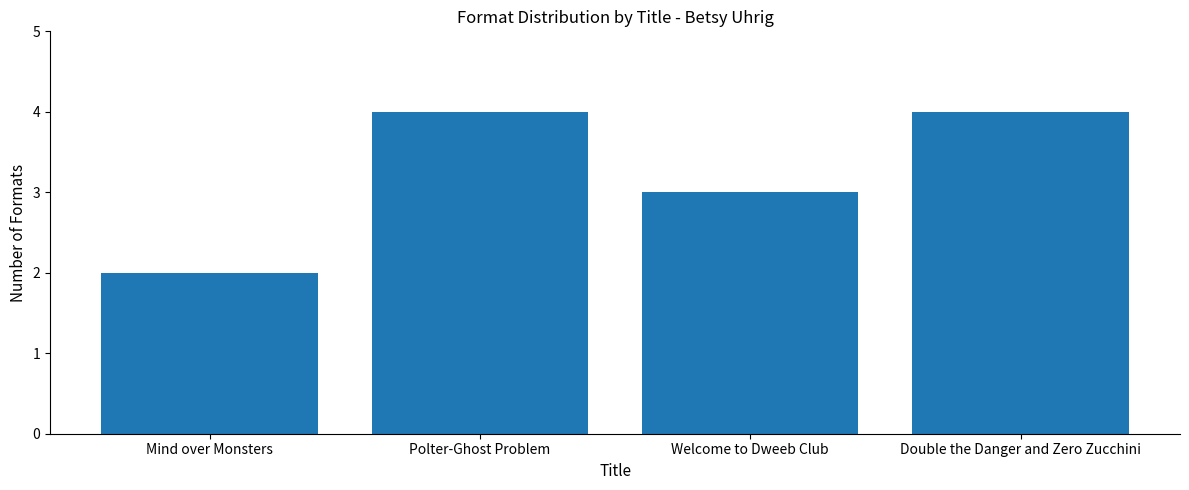

Which label corresponds to the smallest value in the chart?

Mind over Monsters